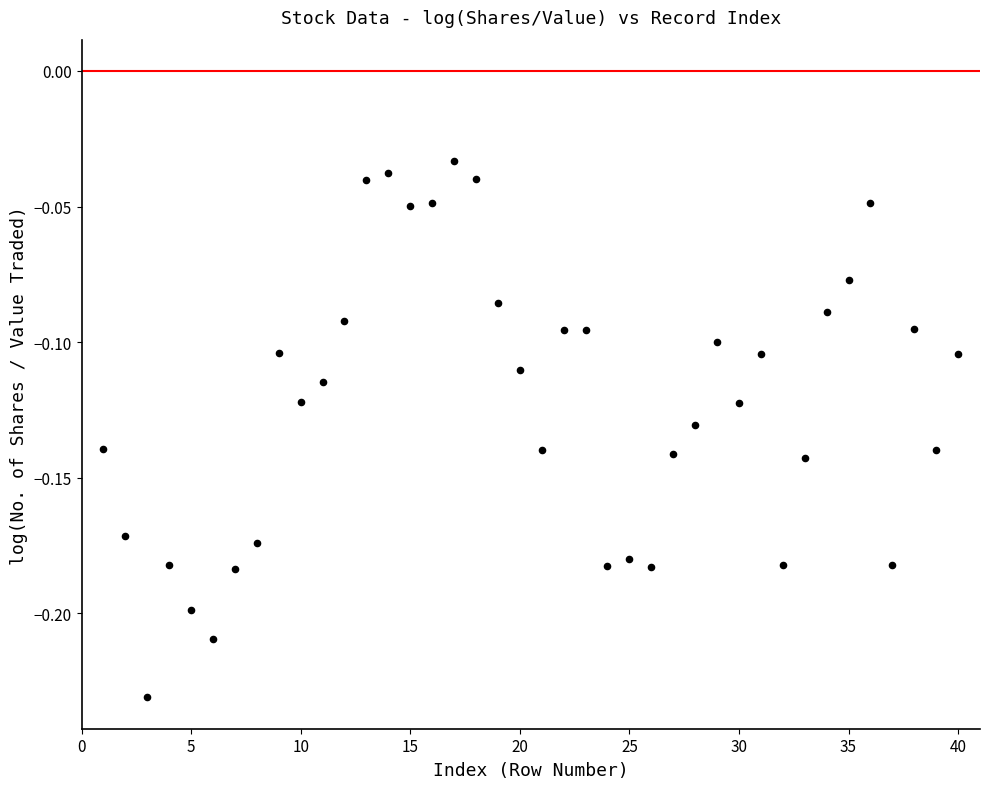

What is the range of X values (max minus min)?

39.0